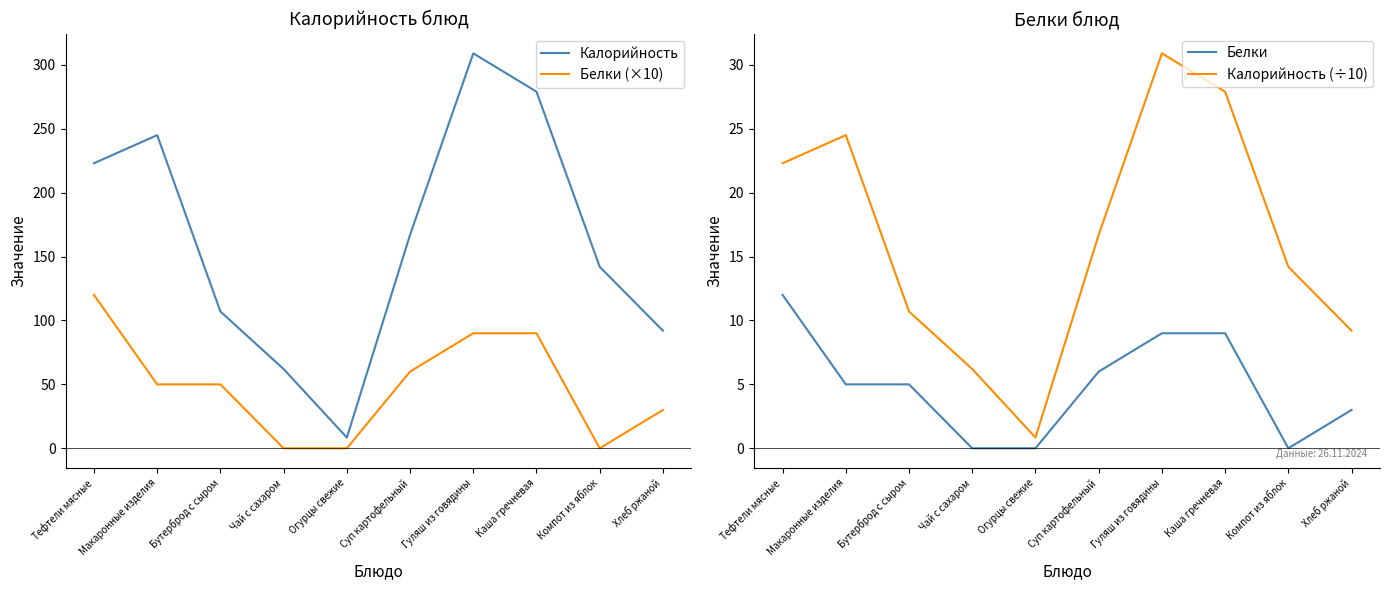

Which series has the largest range (max minus min)?

Калорийность